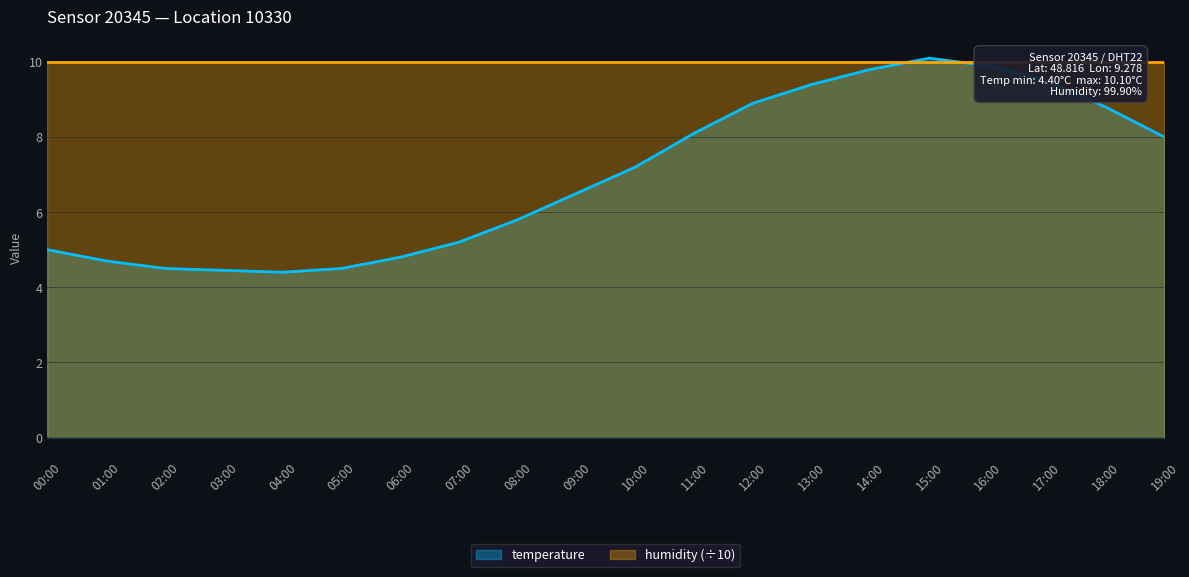

What is the sum of all values?

139.6